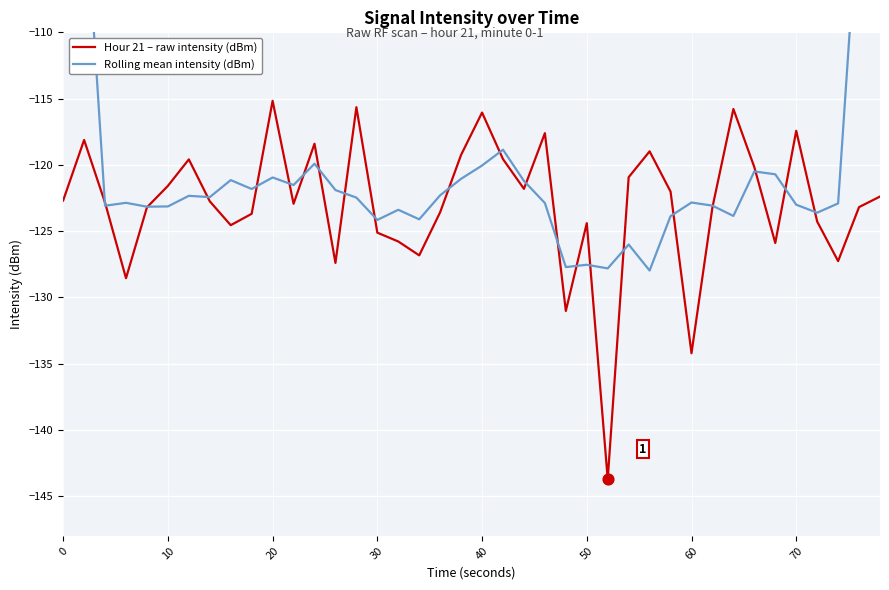

Which series has the largest Y range (max minus min)?

Rolling mean intensity (dBm)